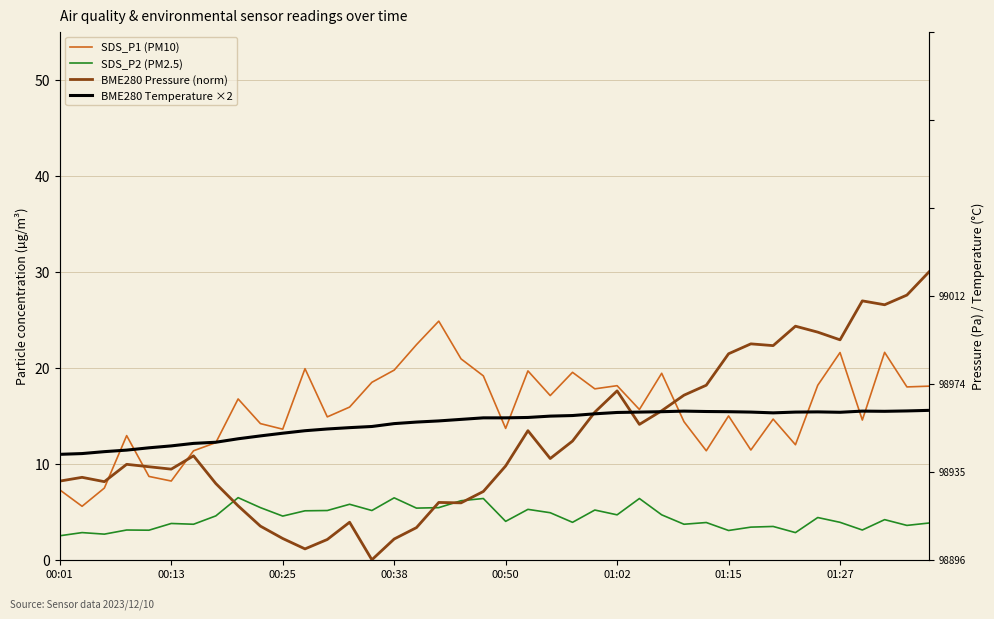

What is the total value across all series at 18?

47.6